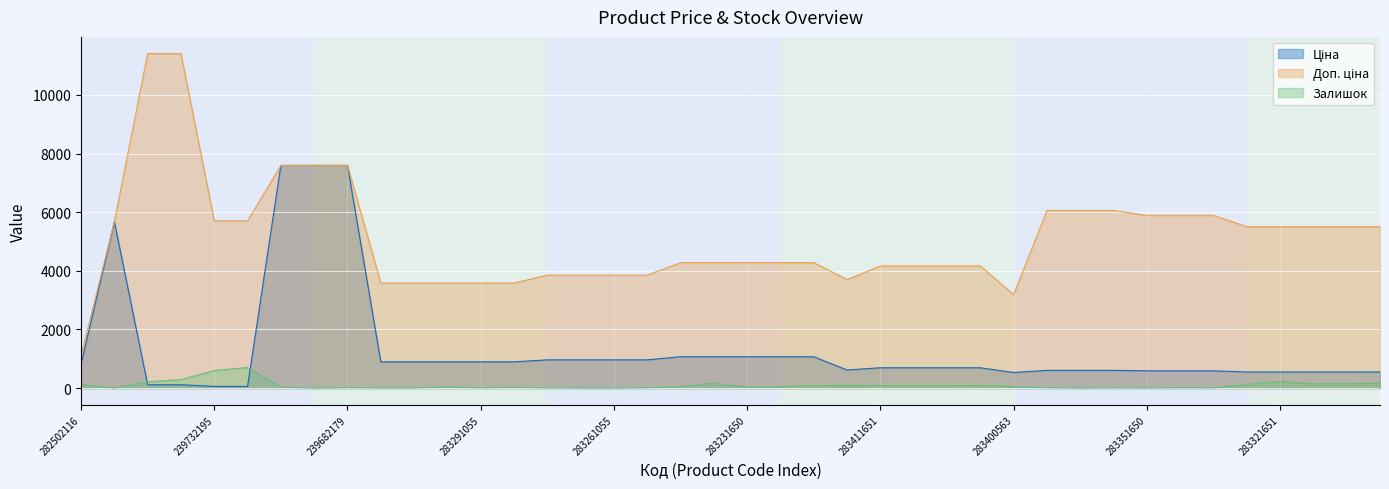

Rank the categories by Ціна value from highest to lowest.

239682195, 239682193, 239682179, 10832185, 283231856, 283231651, 283231650, 283231055, 283231052, 283261651, 283261650, 283261055, 283261052, 283291856, 283291651, 283291650, 283291055, 283291052, 282502116, 283411651, 283411650, 283411055, 283411052, 281731856, 283381651, 283381650, 283381052, 283351650, 283351055, 283351052, 283321856, 283321651, 283321650, 283321055, 283321052, 283400563, 239772195, 239772179, 239732195, 239732179